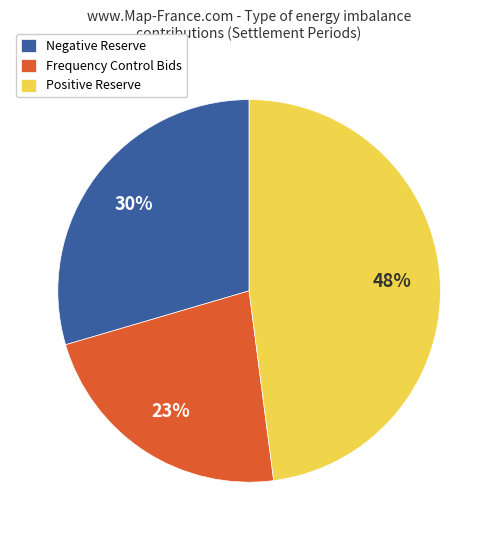

How many slices are in this pie chart?

3